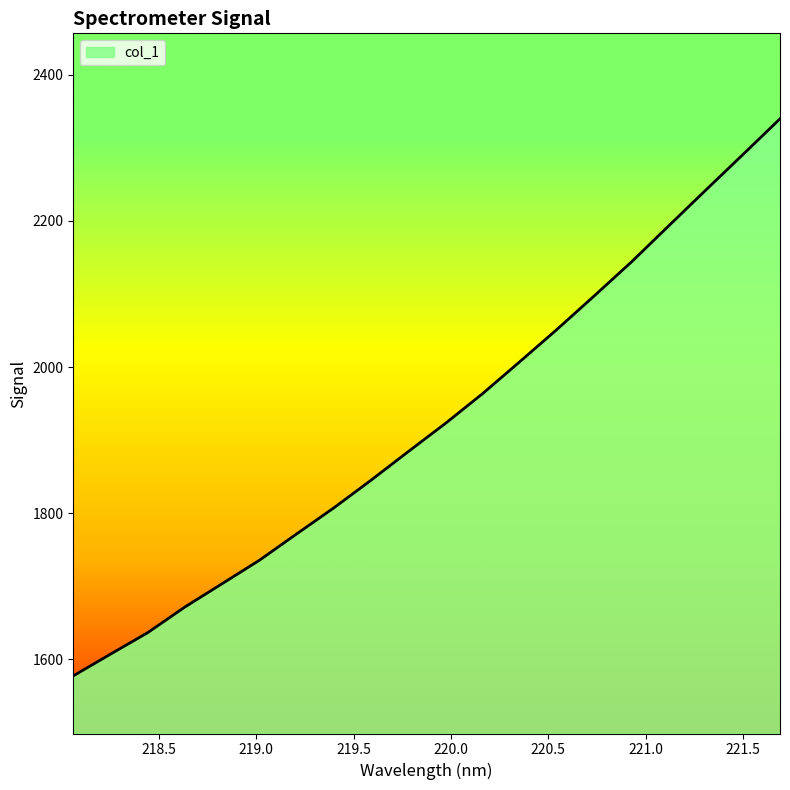

What is the difference between the maximum and minimum values?

762.3